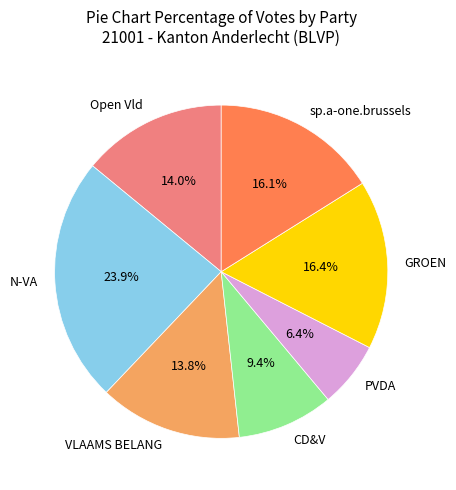

How many slices are in this pie chart?

7